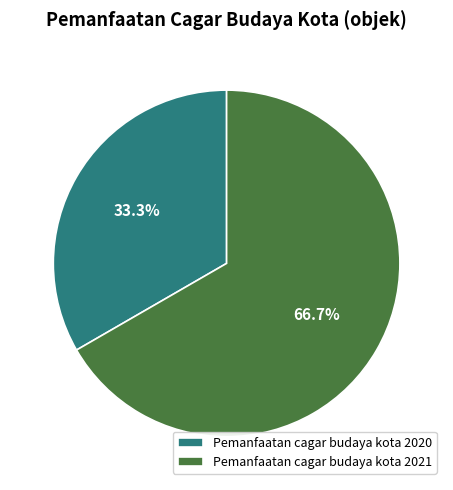

Does any single category account for the majority?

Yes